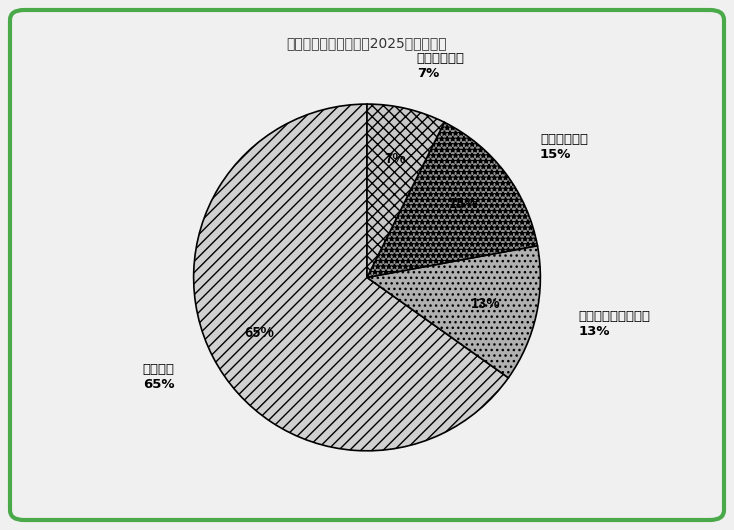

The 教育支出 slice represents 65% of the pie. True or false?

True